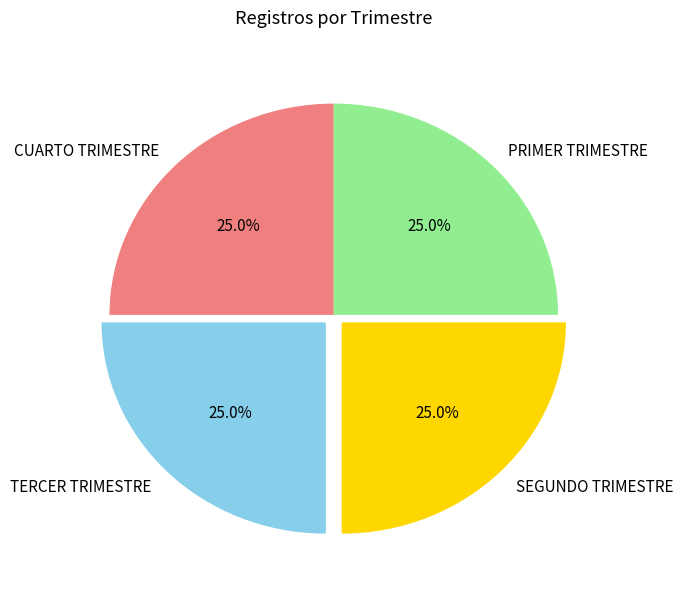

What portion of the pie excludes SEGUNDO TRIMESTRE?

75.0%